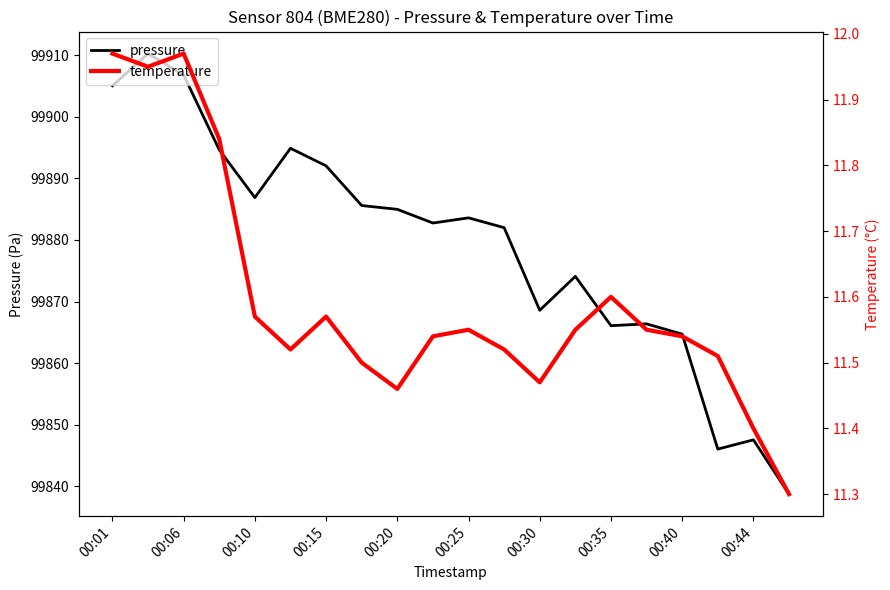

The value of pressure at 00:30 is 99868.6. True or false?

True